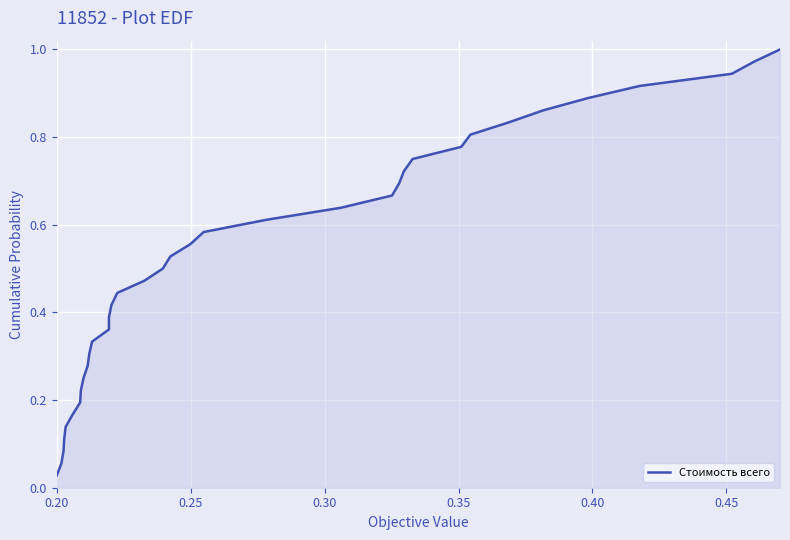

Reading left to right, transcribe all the data shown in this chart.

0.0	0.1	0.1	0.1	0.1	0.2	0.2	0.2	0.2	0.3	0.3	0.3	0.4	0.4	0.4	0.4	0.5	0.5	0.5	0.6	0.6	0.6	0.6	0.7	0.7	0.7	0.8	0.8	0.8	0.8	0.9	0.9	0.9	0.9	1.0	1.0